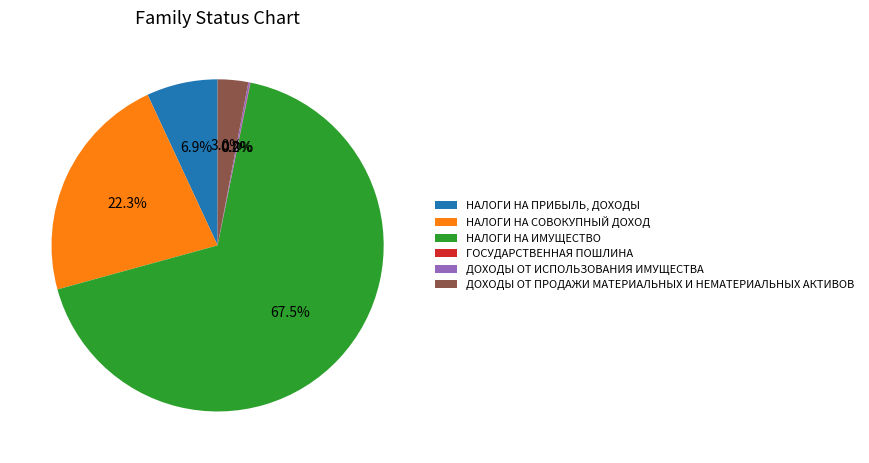

What is the total percentage of НАЛОГИ НА ИМУЩЕСТВО and НАЛОГИ НА СОВОКУПНЫЙ ДОХОД?

89.9%